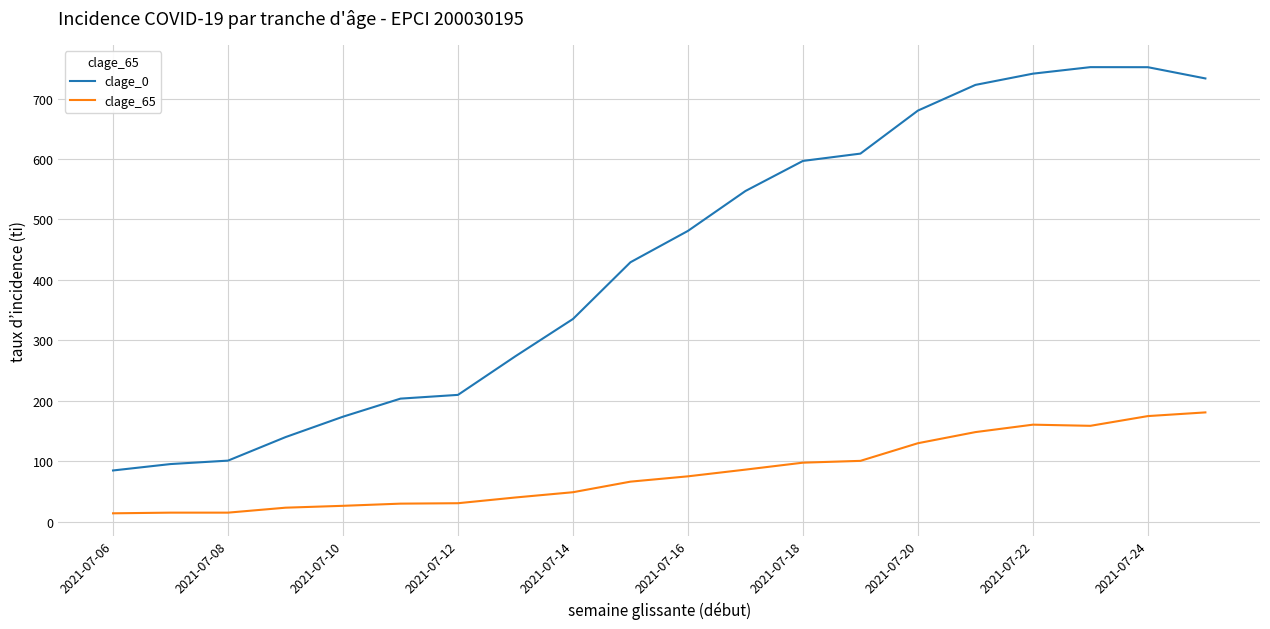

Which series has the largest total across all categories?

clage_0